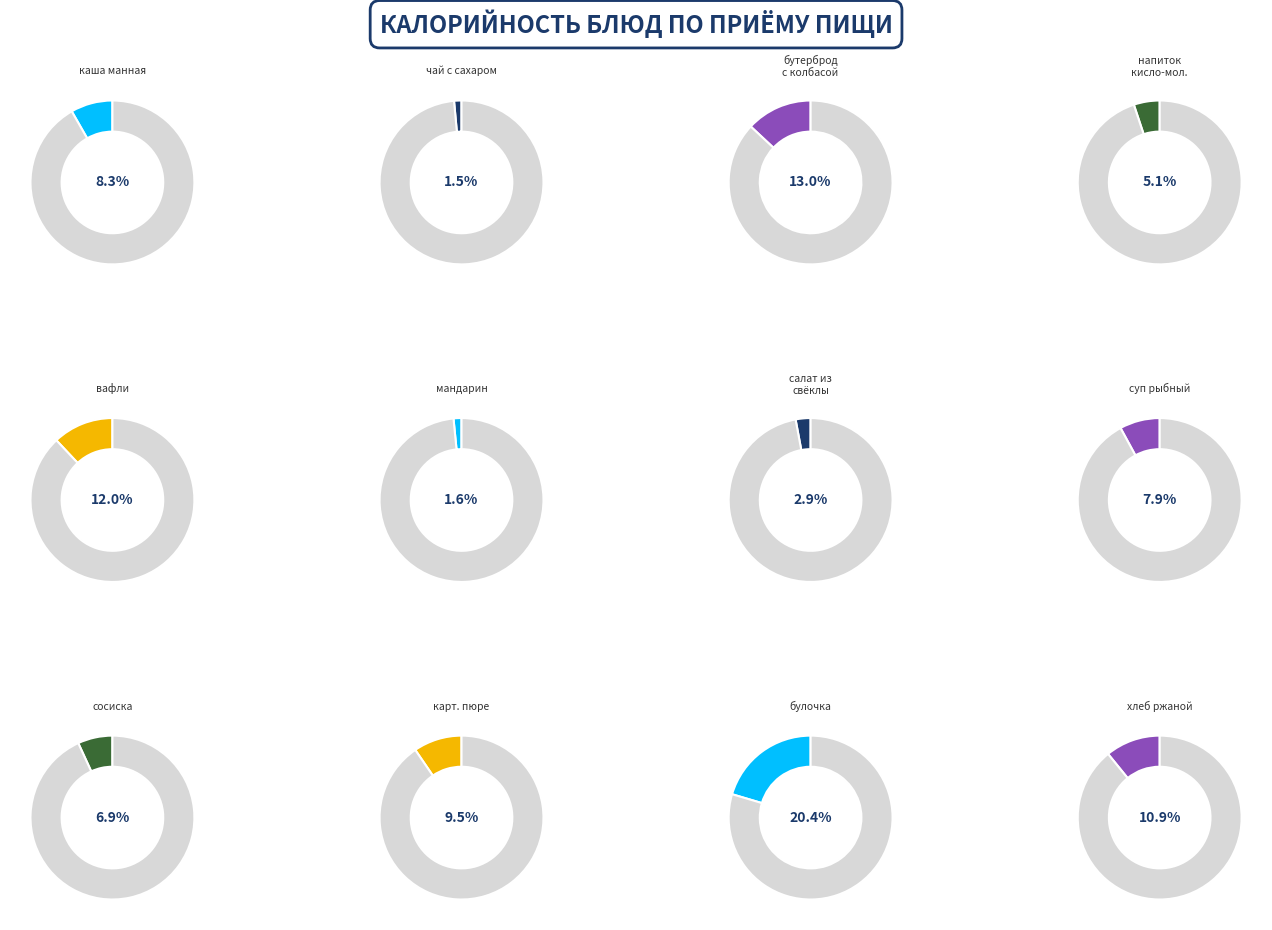

How many segments does this pie chart have?

12